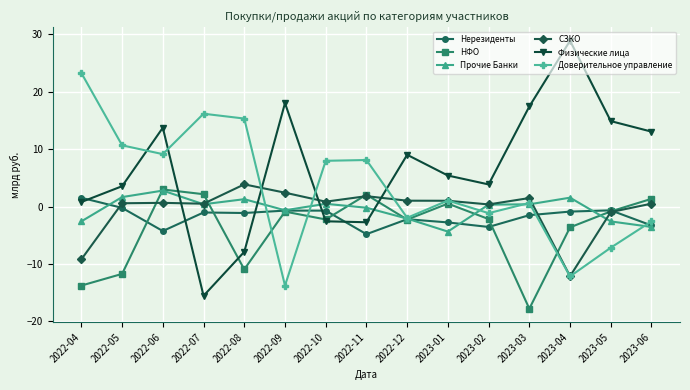

What is the difference between the maximum and minimum values in the Физические лица series?

44.4